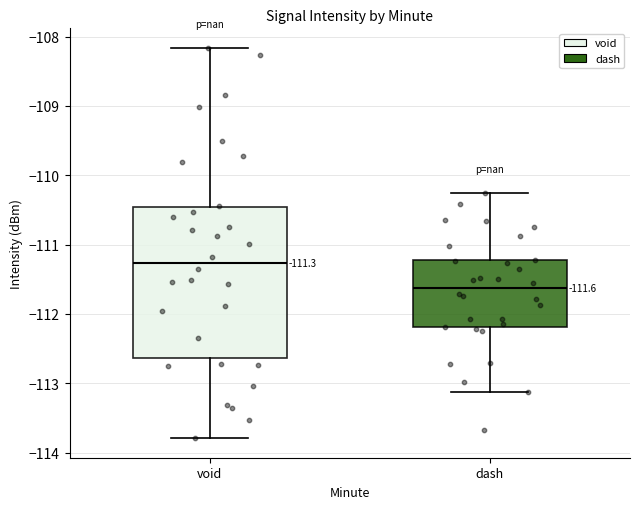

Comparing the boxes themselves (not the whiskers), which one is the tallest?

void